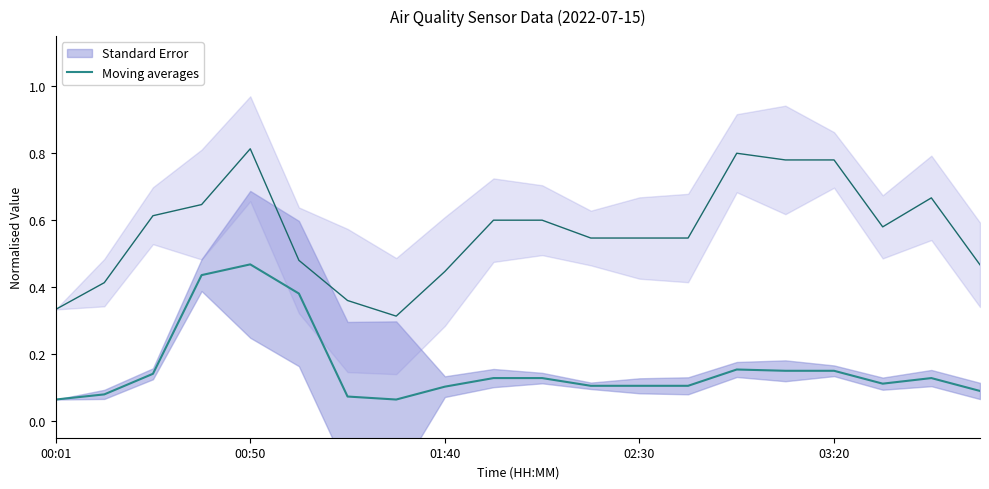

At which label does Moving averages reach its peak?

00:50